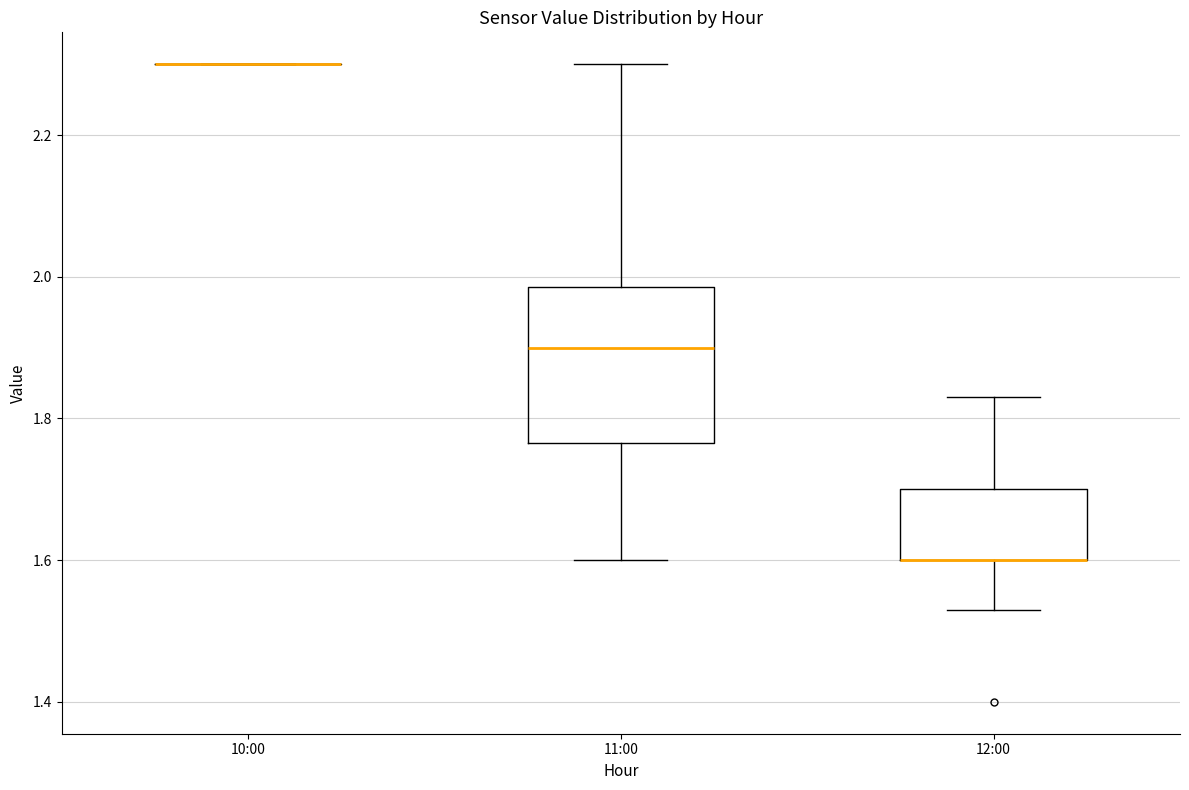

Which box is the tallest, from its lower edge to its upper edge?

11:00